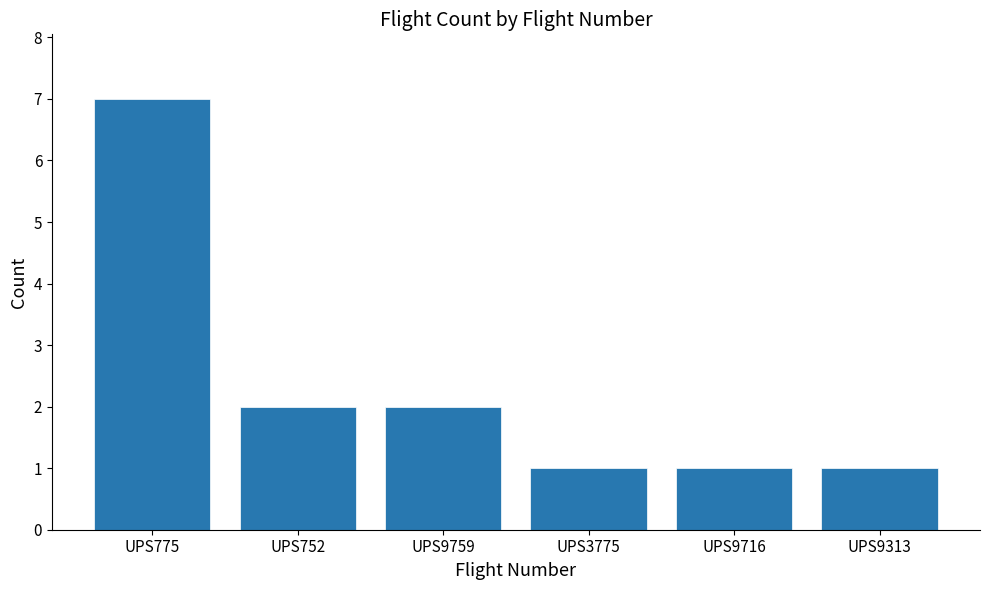

What is the difference between the maximum and second lowest values?

6